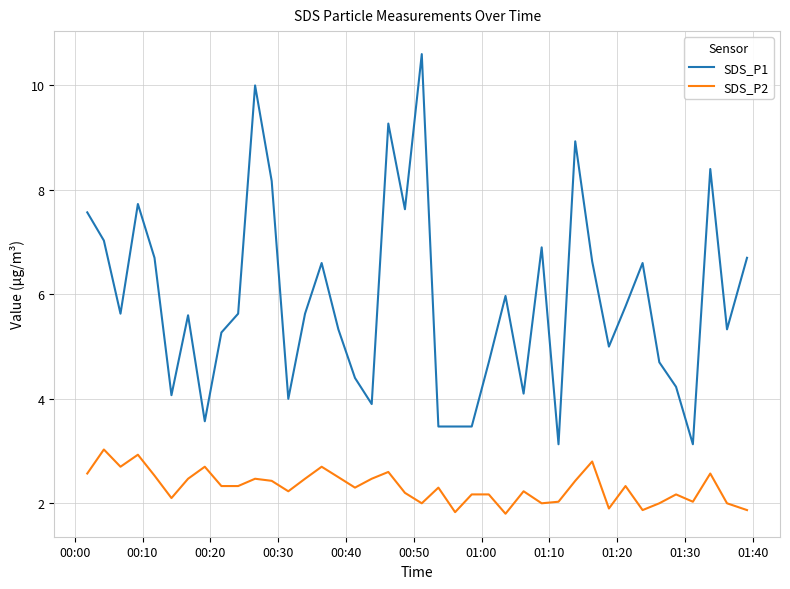

Which series has the largest total across all categories?

SDS_P1